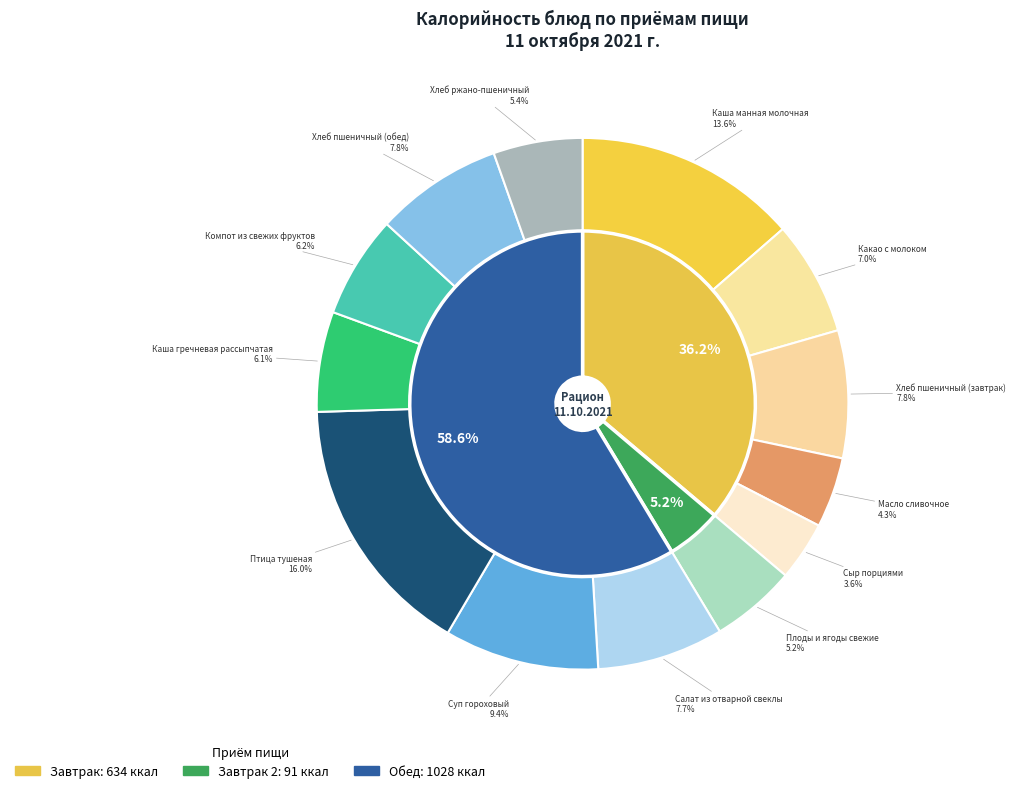

What percentage do Суп гороховый and Какао с молоком together represent?

16.4%